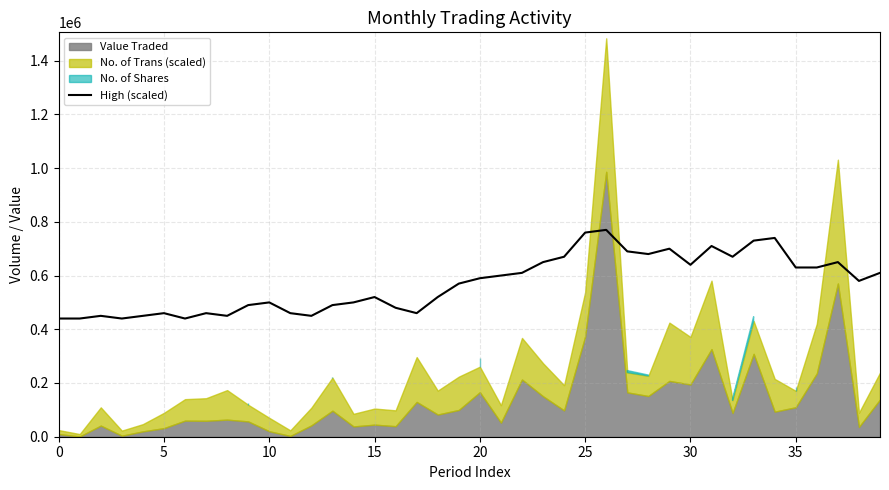

Where is the data nearest to the value 605000?

21